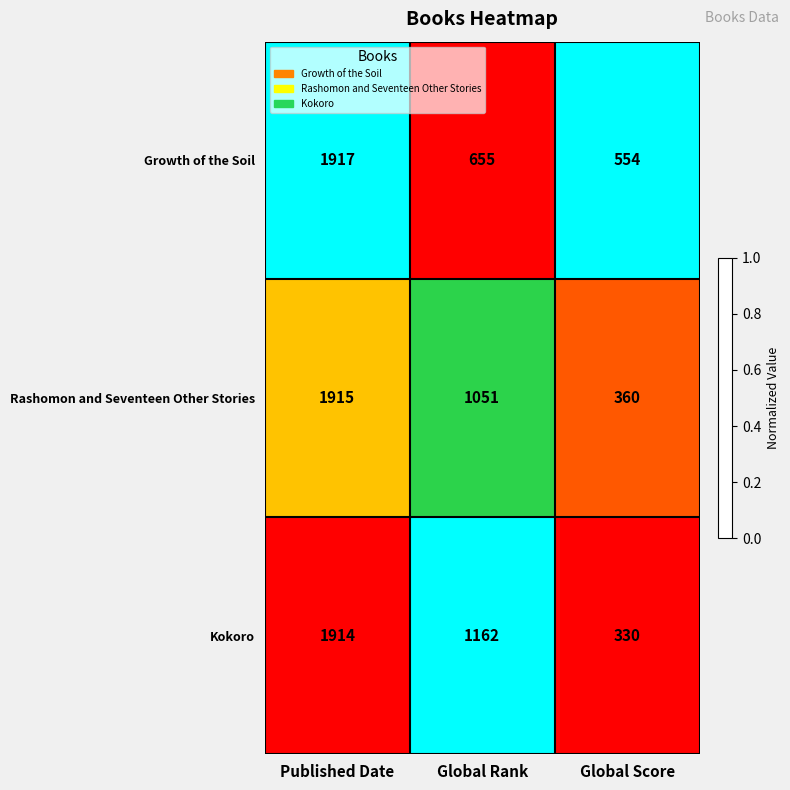

The value of Kokoro at Global Rank is 1162. True or false?

True